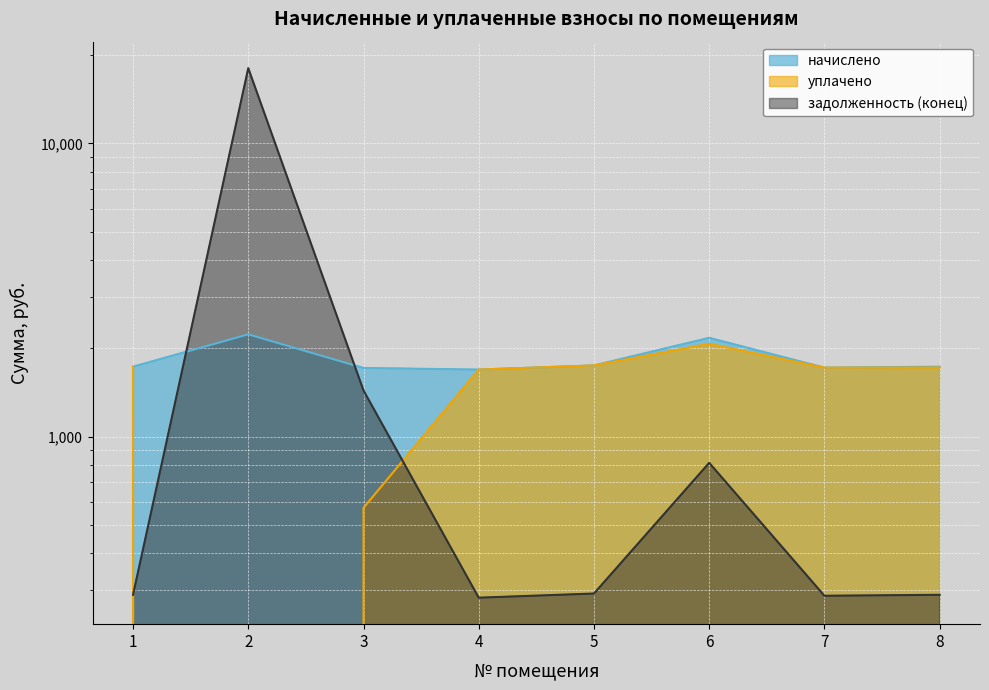

Where do уплачено and задолженность (конец) first cross each other?

1 and 2